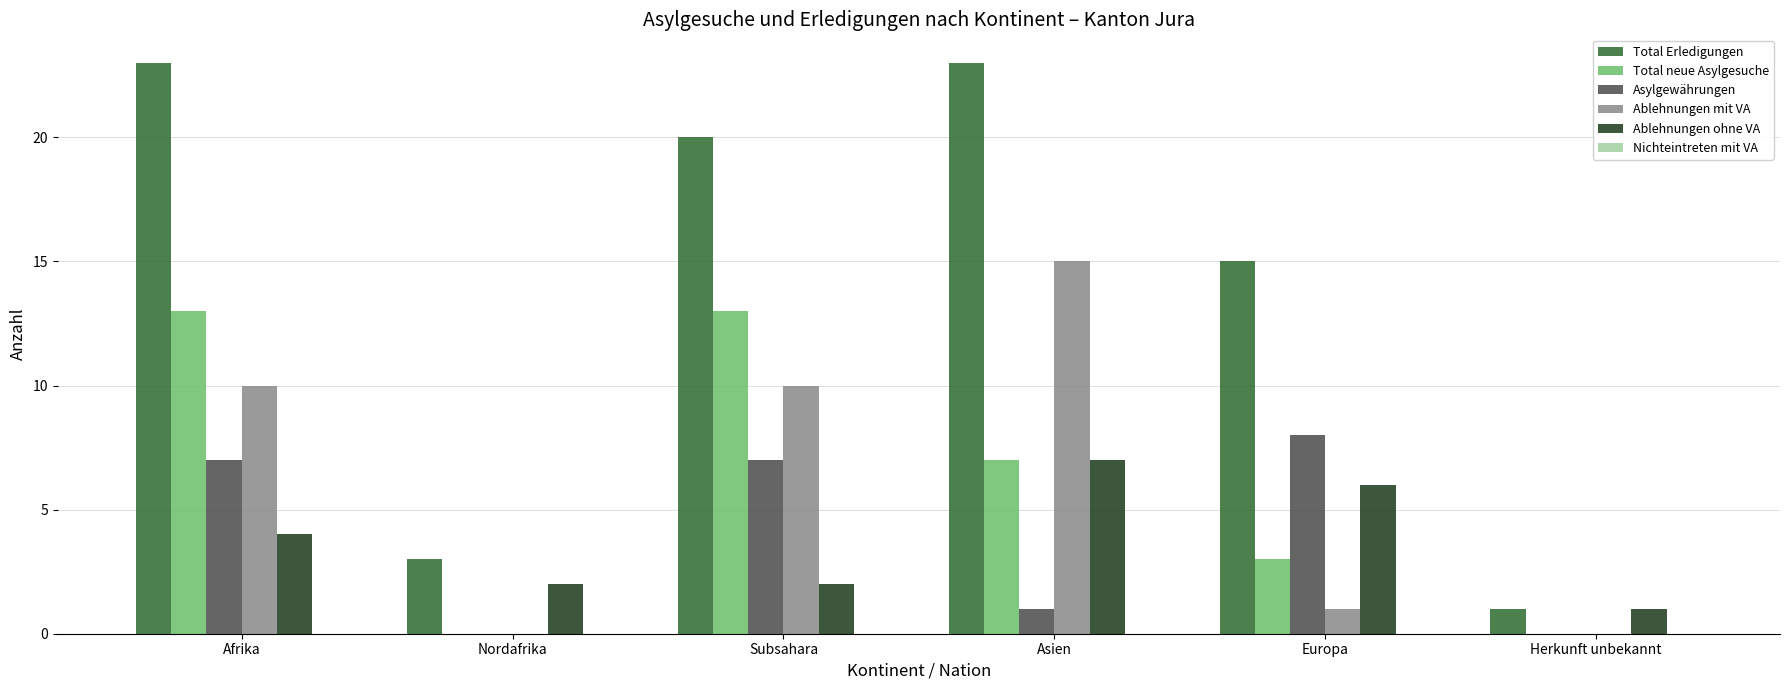

True or false: Asylgewährungen has a value of 11 at Subsahara.

False